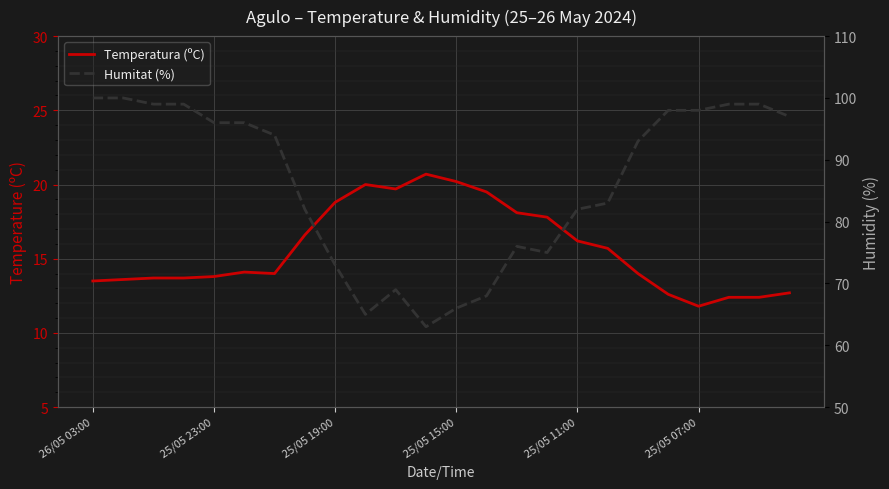

True or false: Temperatura (ºC) and Humitat (%) cross at least once.

False